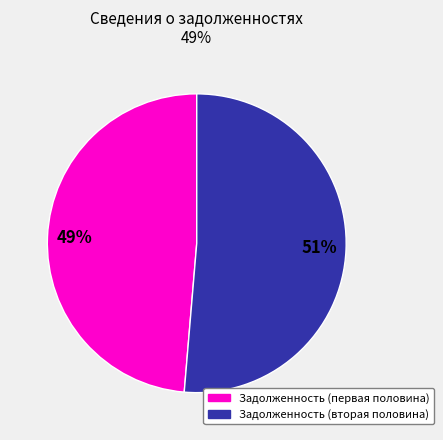

Does any single category account for the majority?

Yes